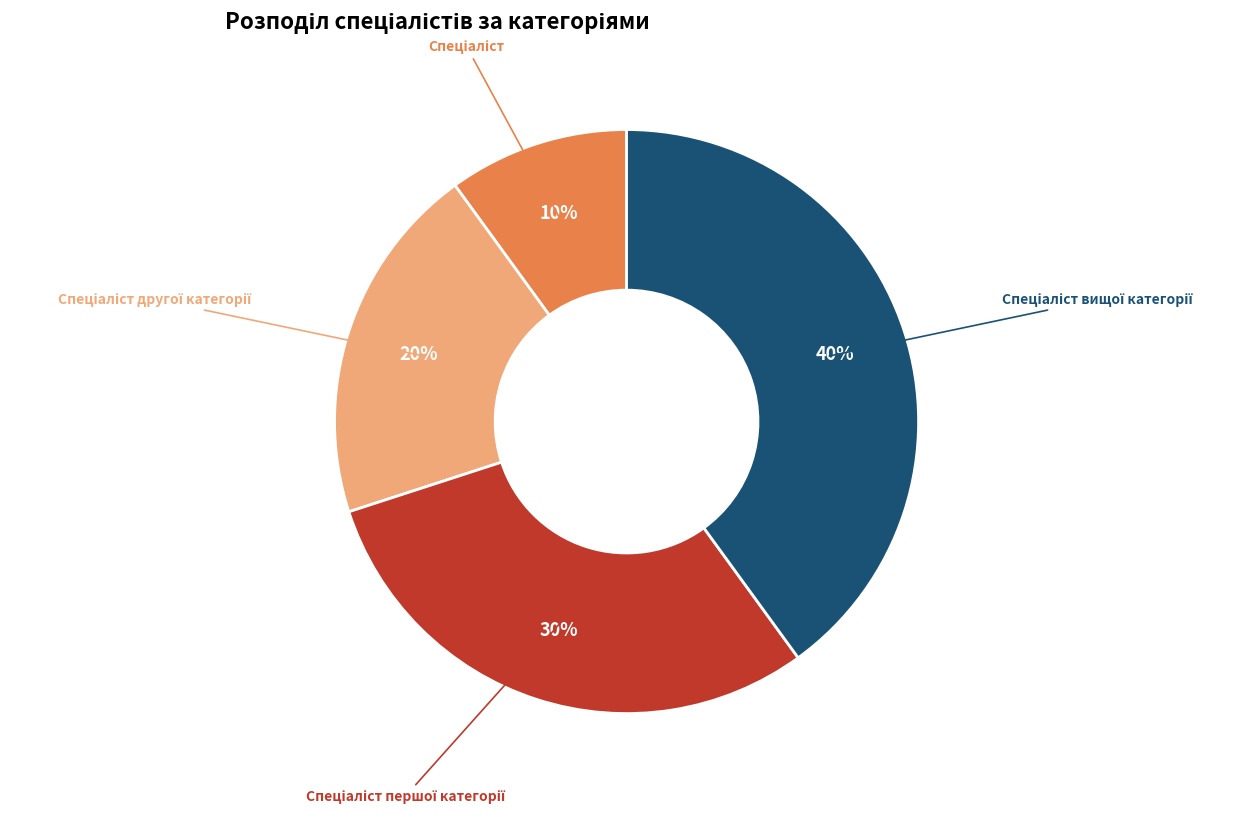

Is there a majority slice in this chart?

No